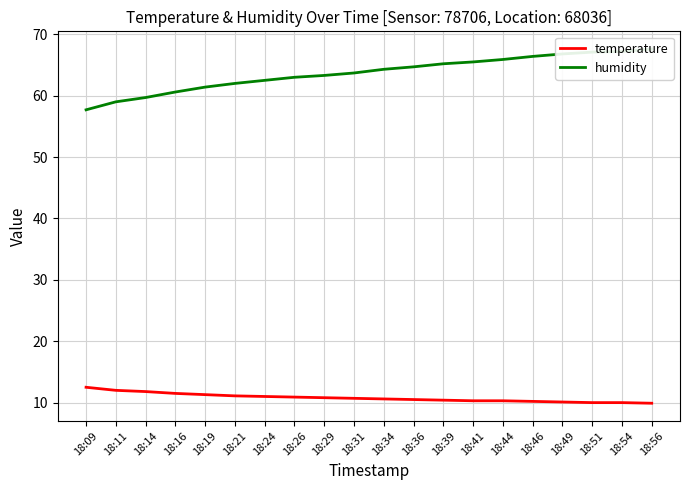

What is the spread (max minus min) of values at 18:21?

50.9